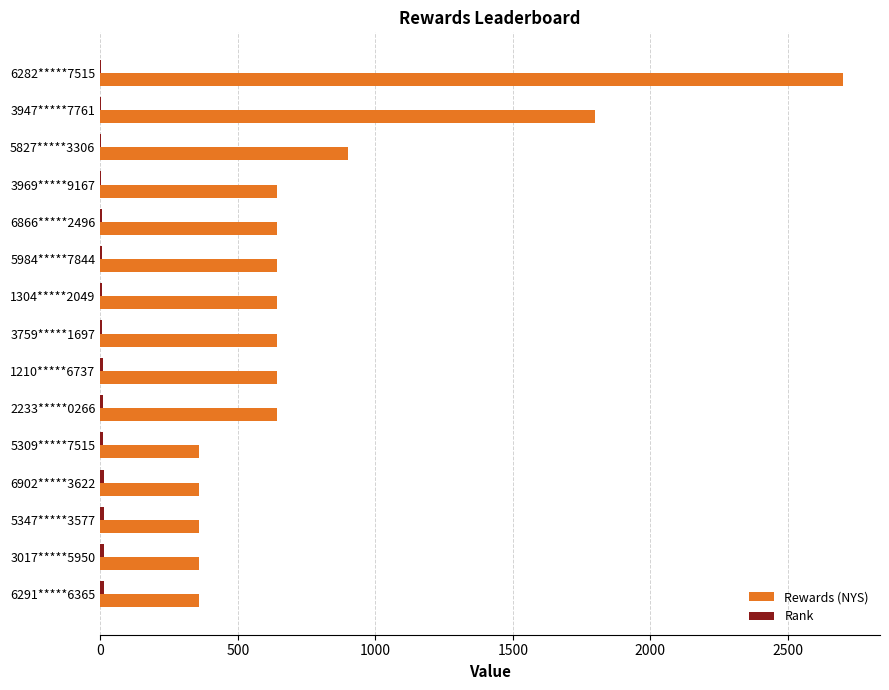

At which label is Rewards (NYS) closest to 1530?

3947*****7761